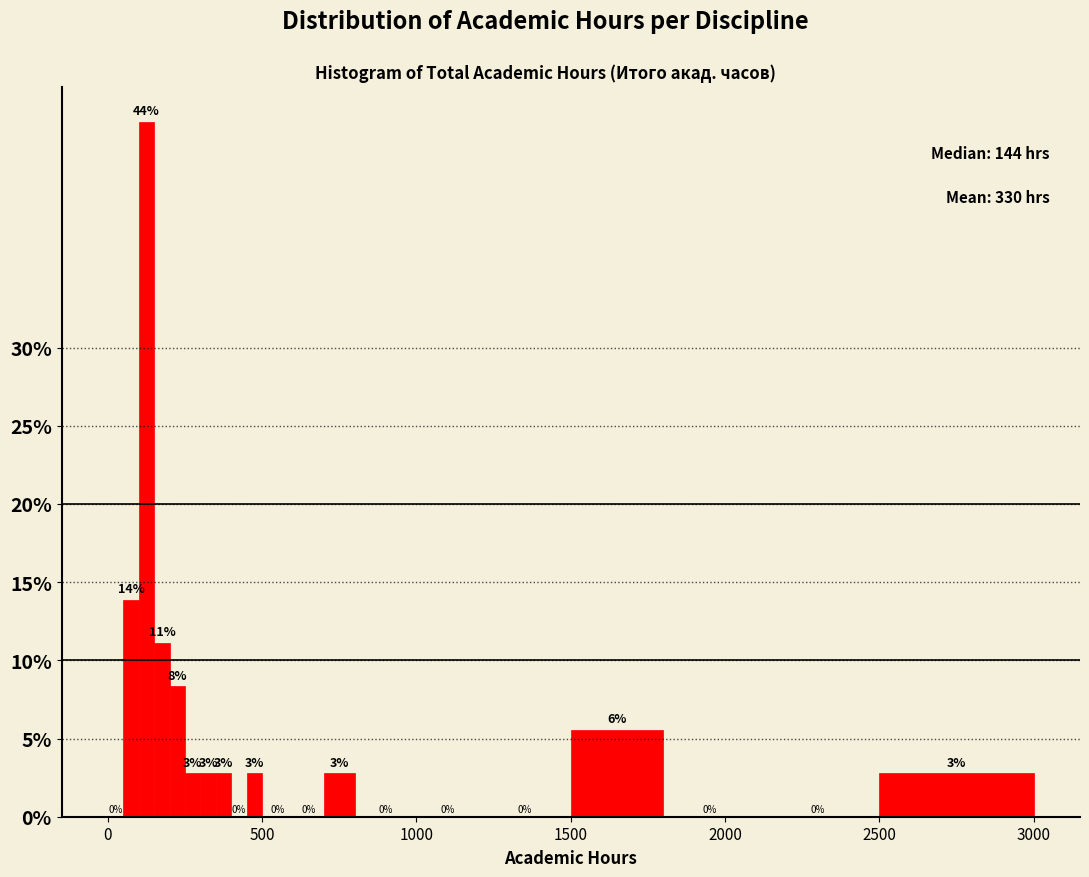

Read against the x-axis, roughly where is the centre of the tallest bar?

150